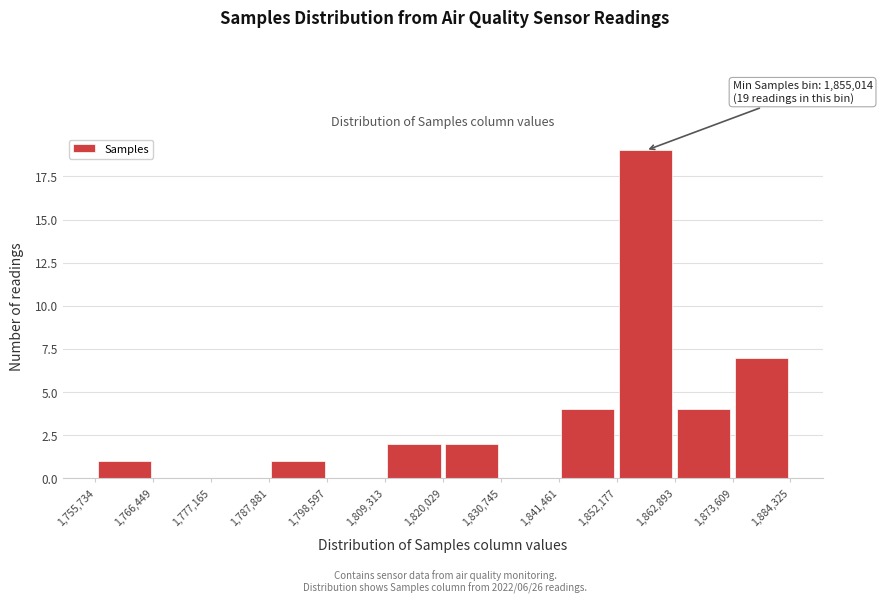

Over which range of the x-axis is the bar tallest?

1,852,177 to 1,862,893